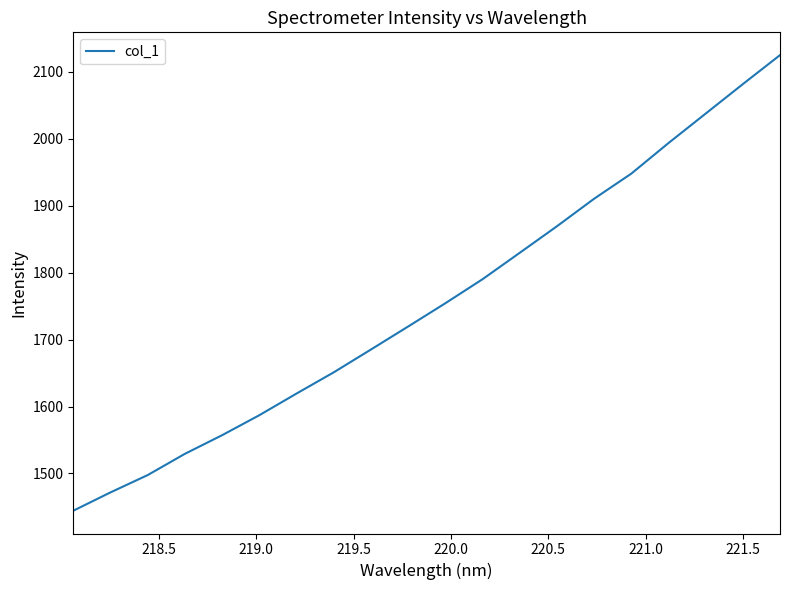

What is the difference between the maximum and minimum values?

680.7